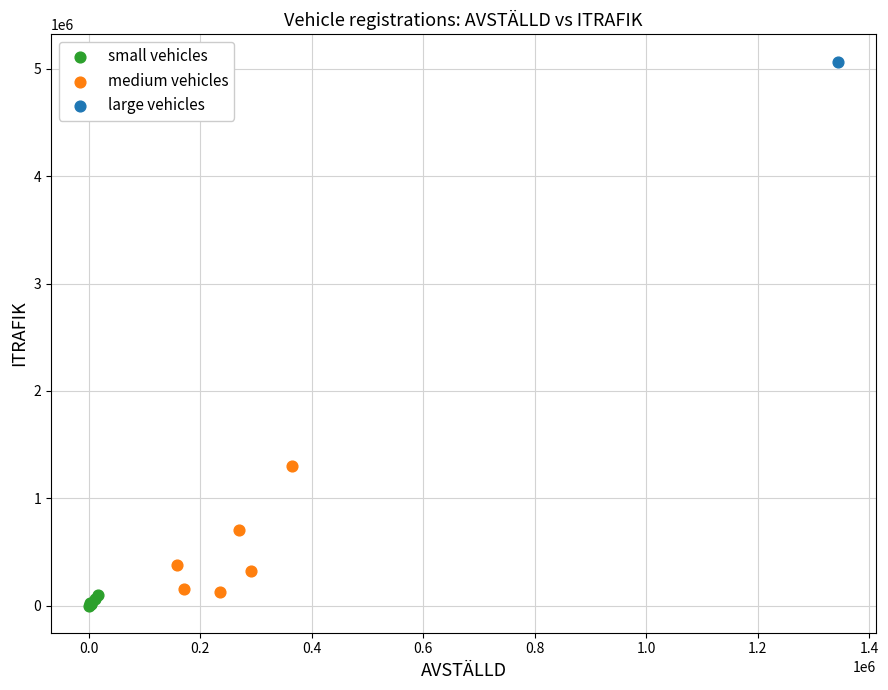

What are all the series names shown in the legend?

small vehicles, medium vehicles, large vehicles